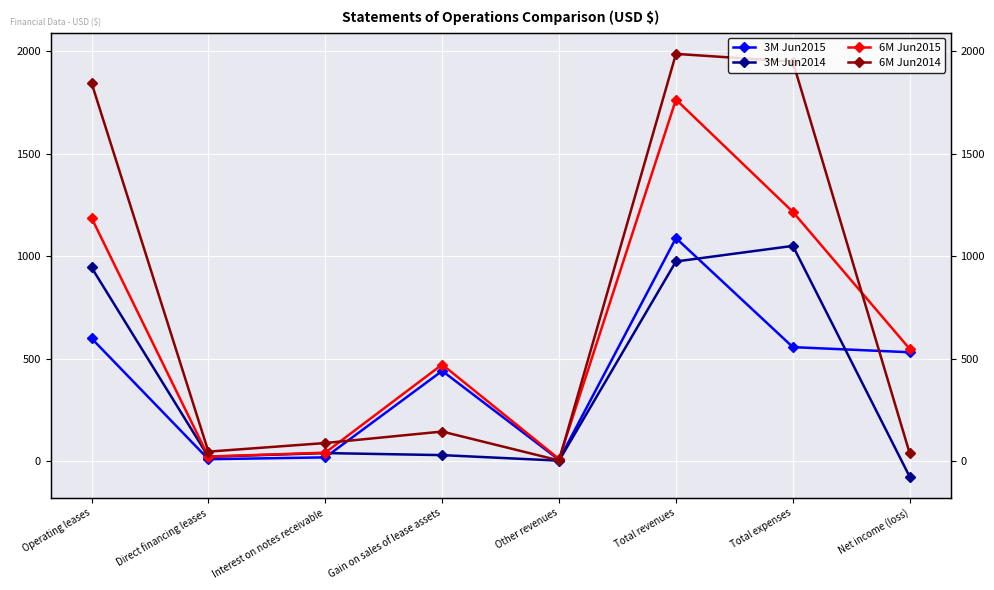

Count the number of categories in the chart.

8